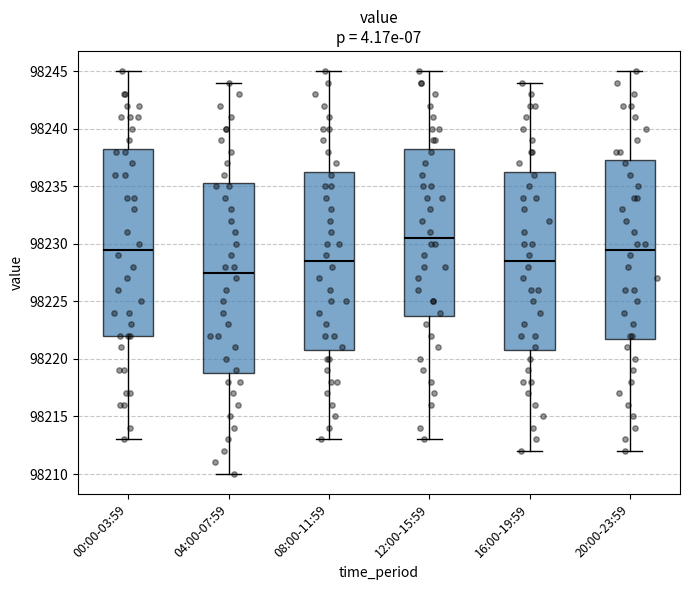

Reading left to right, transcribe this box plot: for each box, give where its median line is, the range the box spans, and where its two whiskers end, as read against the y-axis. The values are not printed on the chart, so give them approximately, as read against the axis.

00:00-03:59: median 98229.5, box 98222.0 to 98238.5, whiskers 98213.0 to 98245.0
04:00-07:59: median 98227.5, box 98219.0 to 98235.5, whiskers 98210.0 to 98244.0
08:00-11:59: median 98228.5, box 98221.0 to 98236.5, whiskers 98213.0 to 98245.0
12:00-15:59: median 98230.5, box 98224.0 to 98238.5, whiskers 98213.0 to 98245.0
16:00-19:59: median 98228.5, box 98221.0 to 98236.5, whiskers 98212.0 to 98244.0
20:00-23:59: median 98229.5, box 98222.0 to 98237.5, whiskers 98212.0 to 98245.0